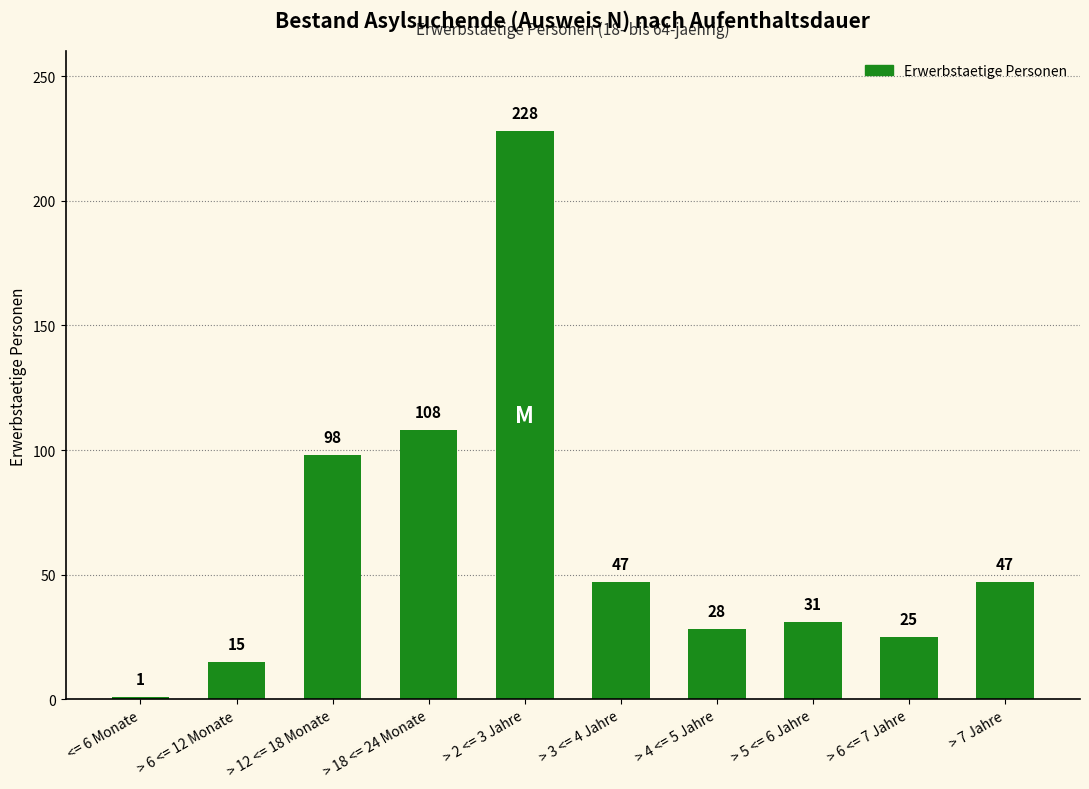

What is the label of the 9th bar from the left?

> 6 <= 7 Jahre